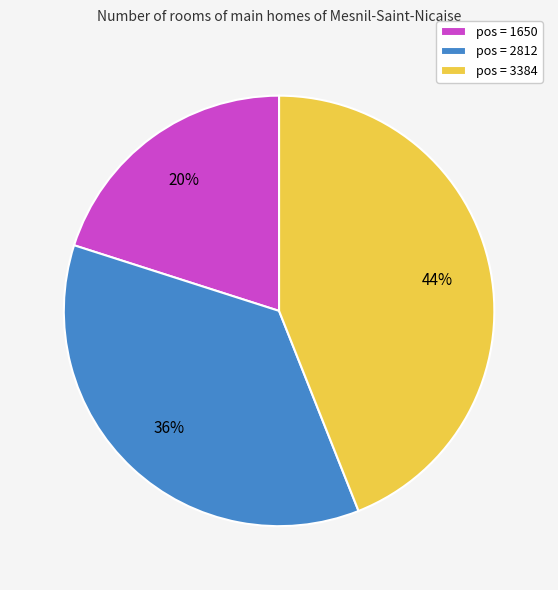

True or false: pos = 1650 accounts for 20% of the total.

True